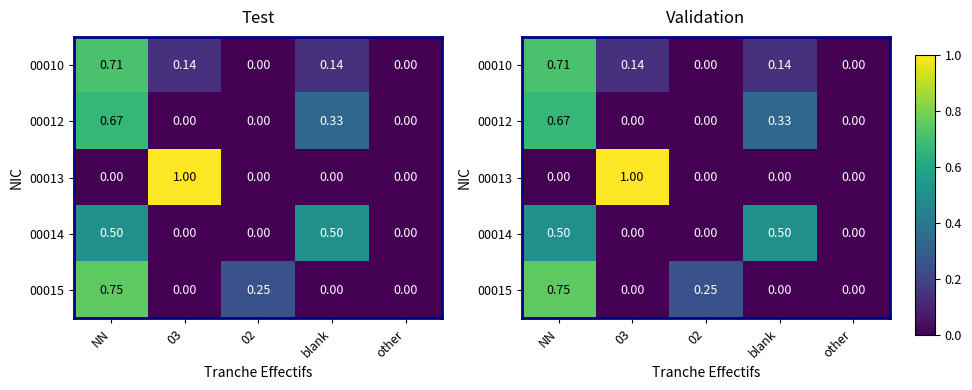

How many positive values does the 00012 series have?

2